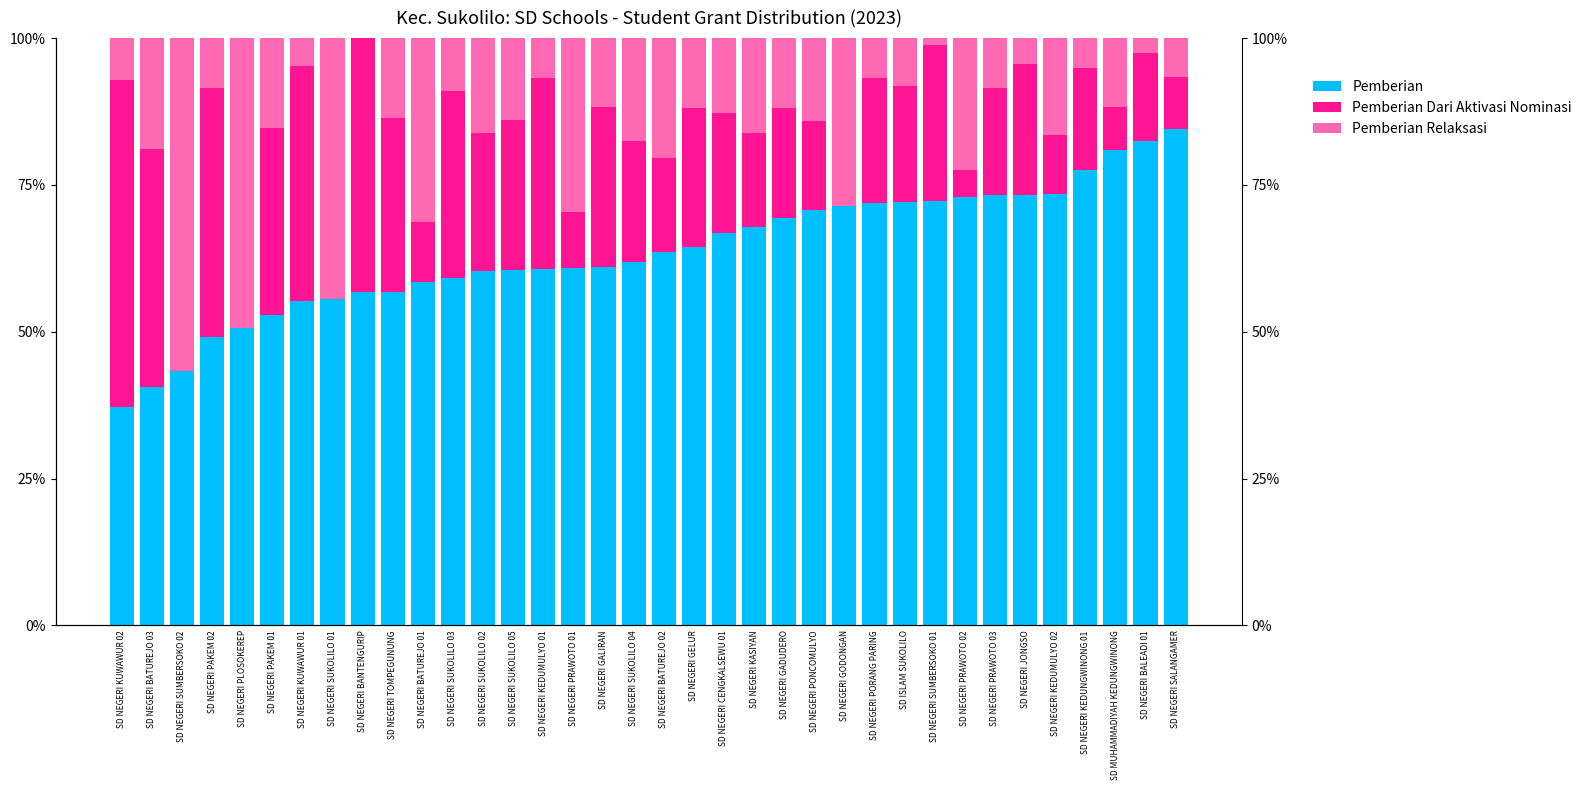

How many bars are there in each group?

3